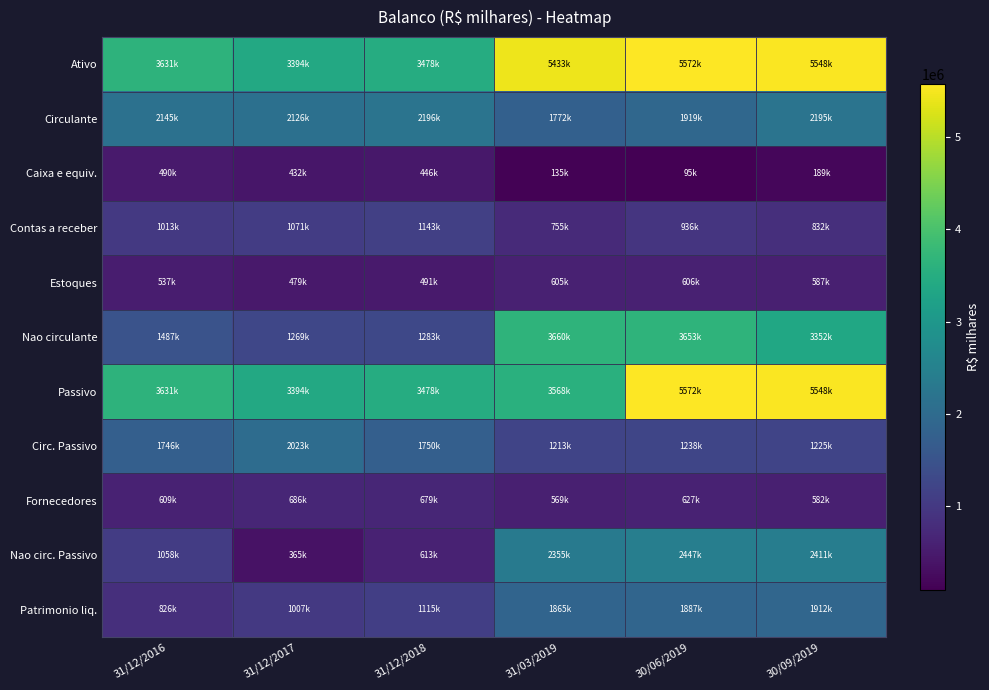

What is the minimum value shown in the chart?

95310